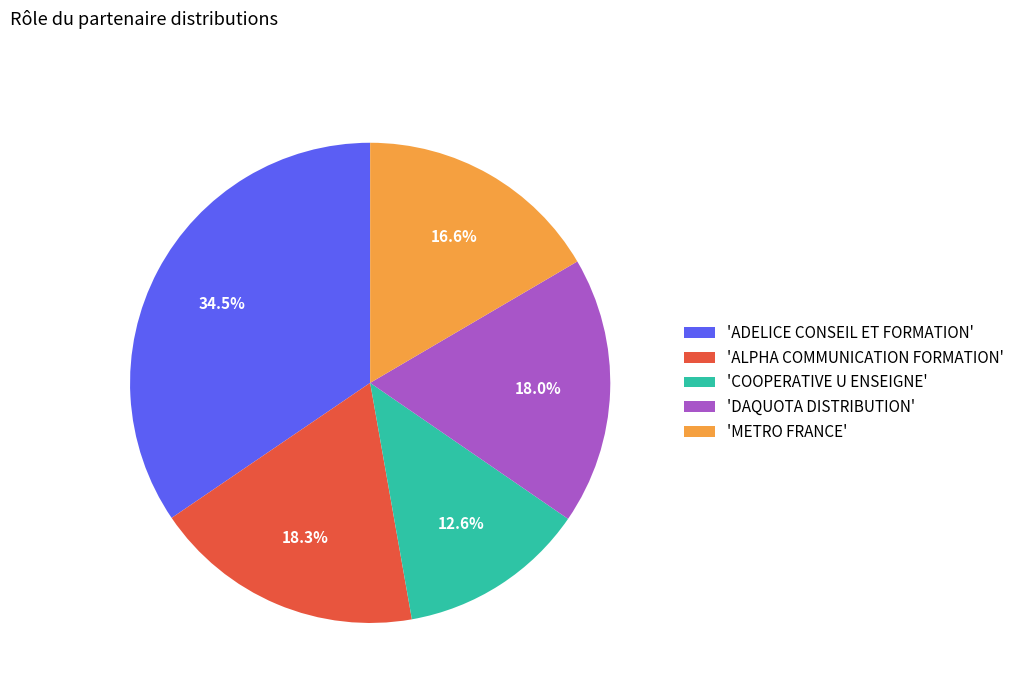

To the nearest percent, what is the difference between the largest and smallest slice percentages?

22%